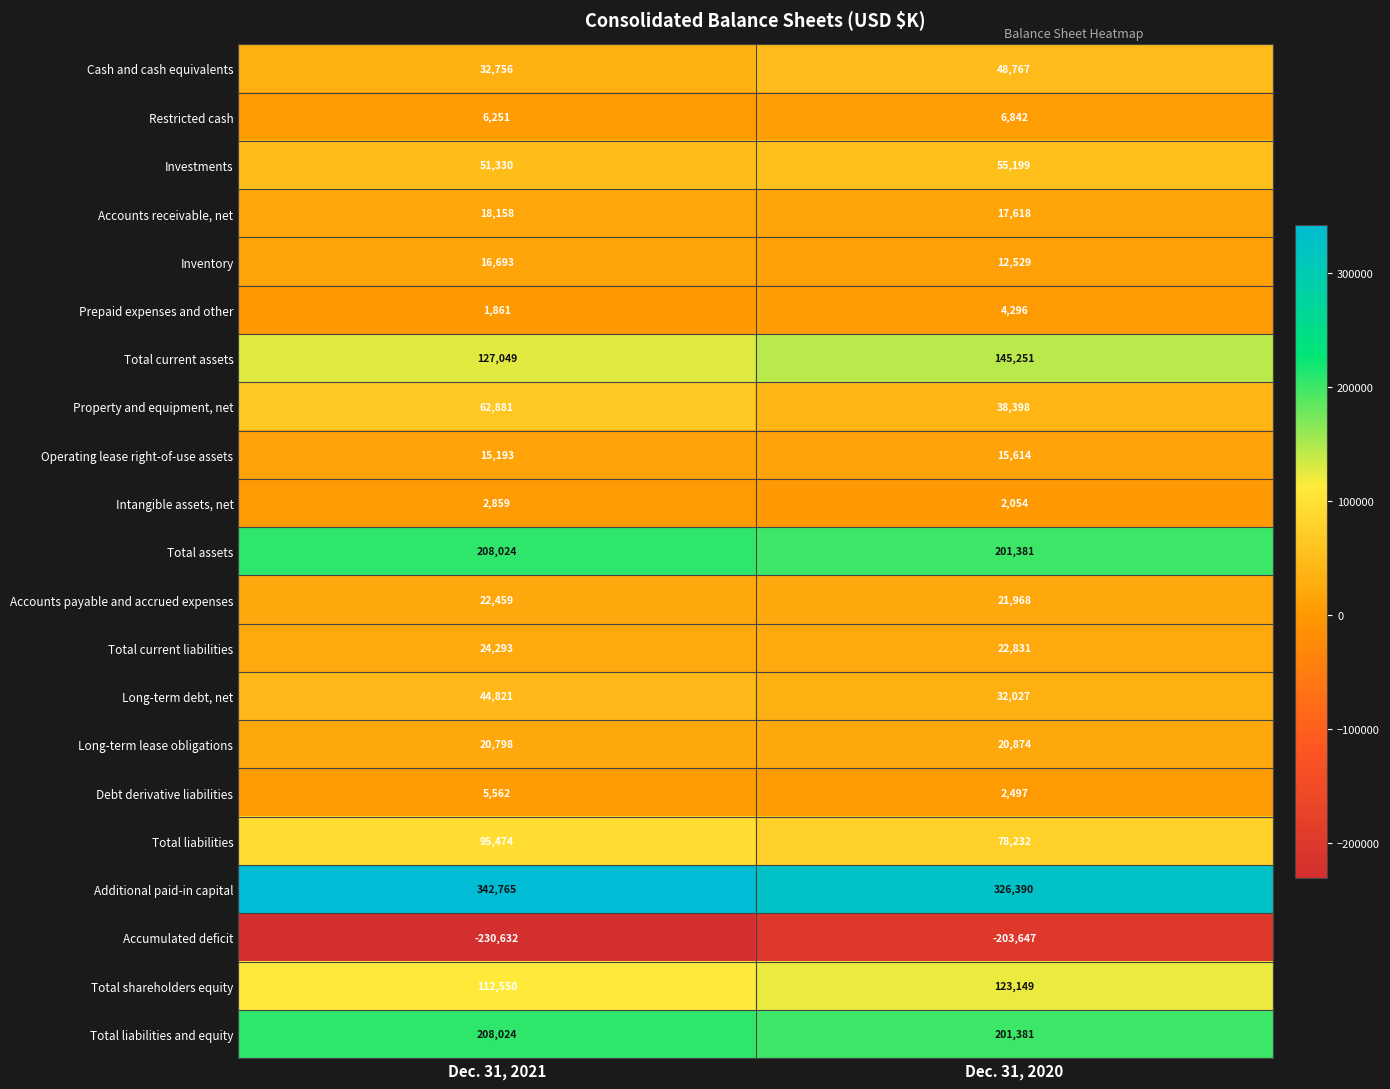

What is the highest value of the Total liabilities series?

95474